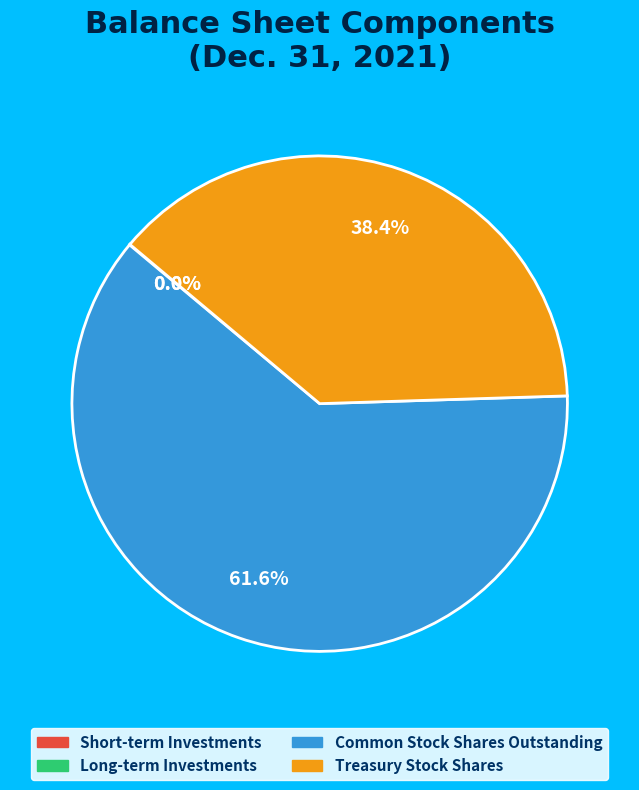

Which category has the biggest portion of the pie?

Common Stock Shares Outstanding